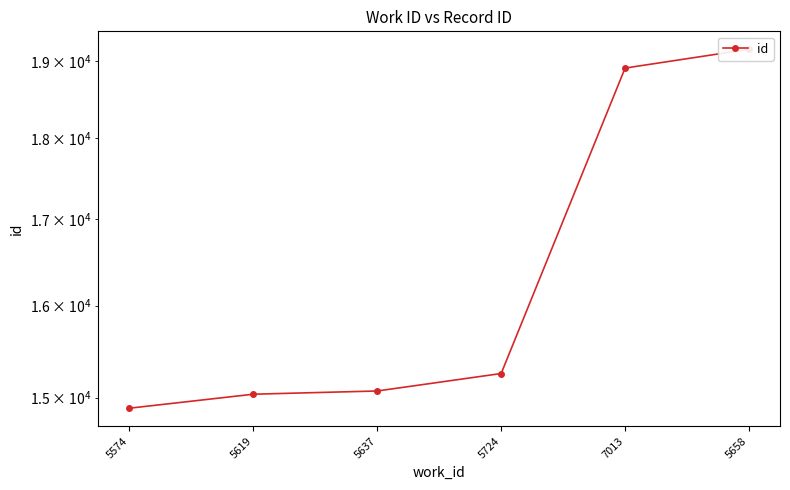

What is the difference between the second highest and minimum values?

4014